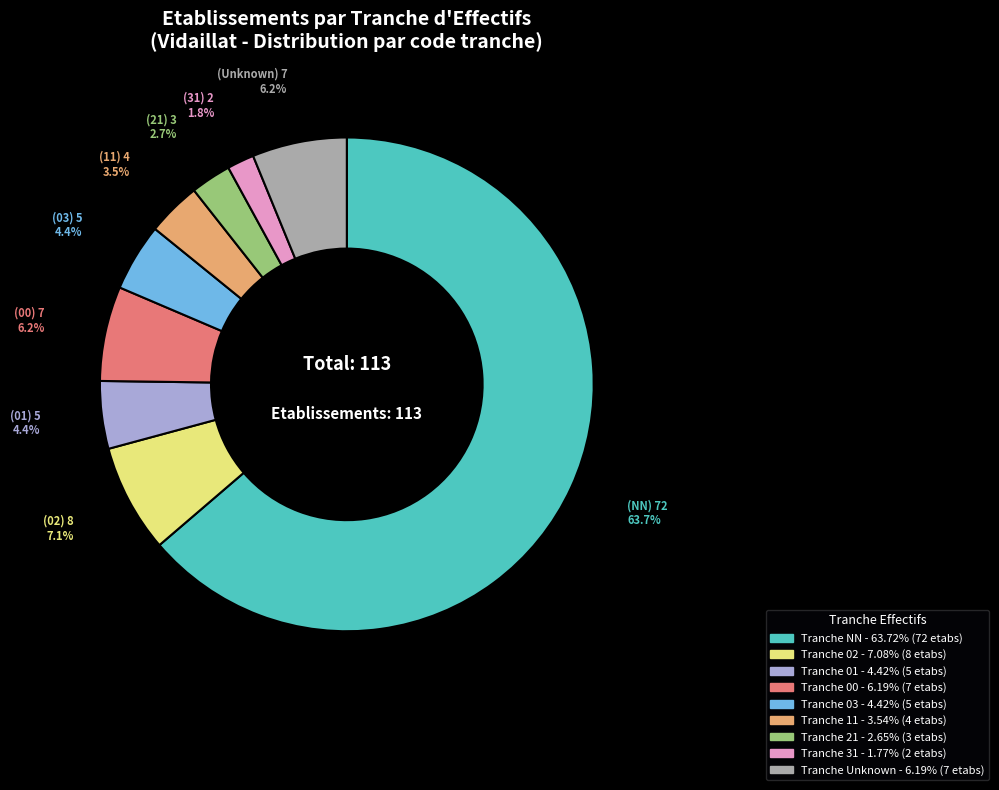

Is there any slice that represents more than half of the pie?

Yes